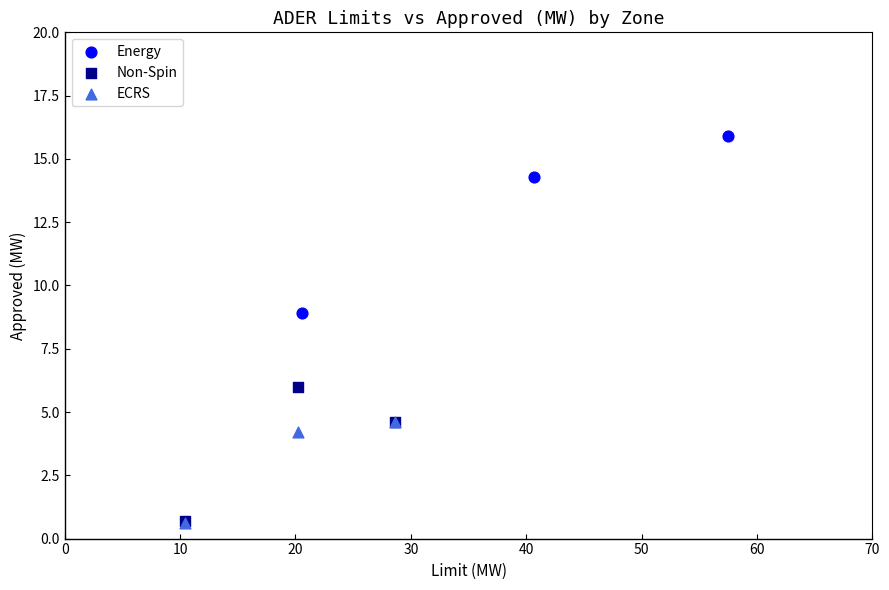

What are all the series names shown in the legend?

Energy, Non-Spin, ECRS